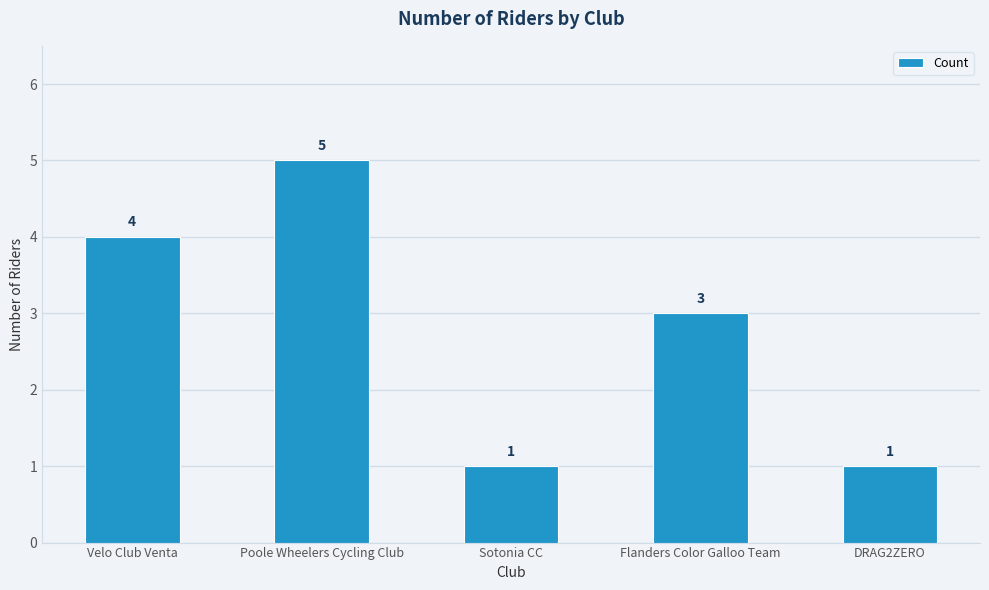

Are the bars horizontal?

No